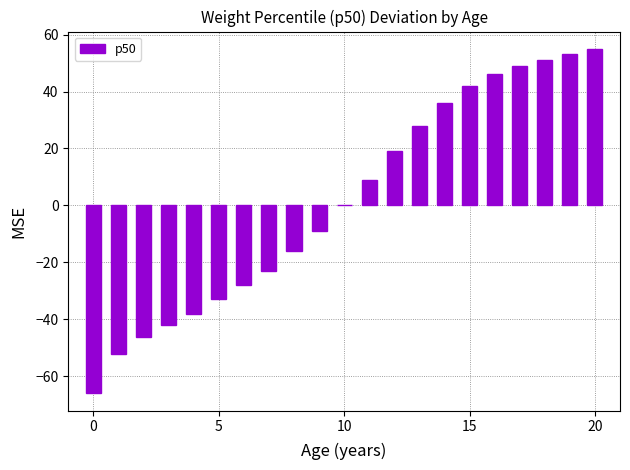

What is the greatest value displayed?

55